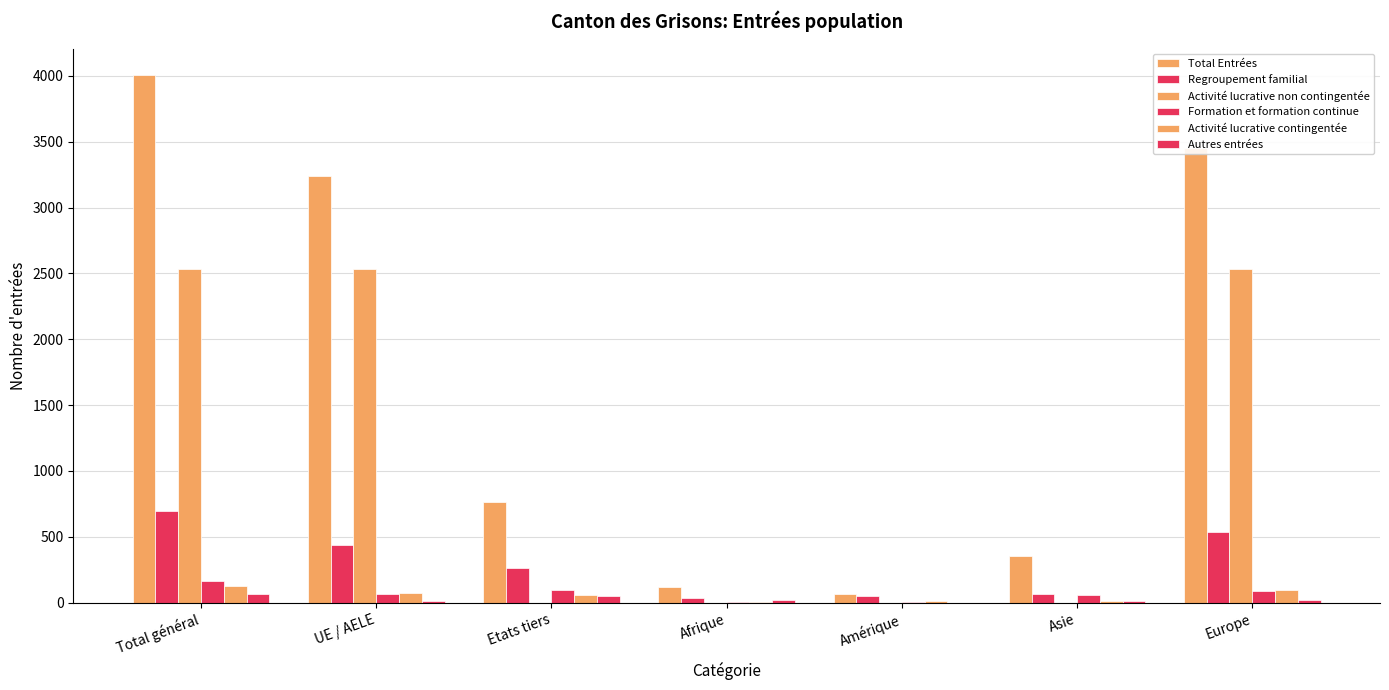

How many groups of bars are there?

7